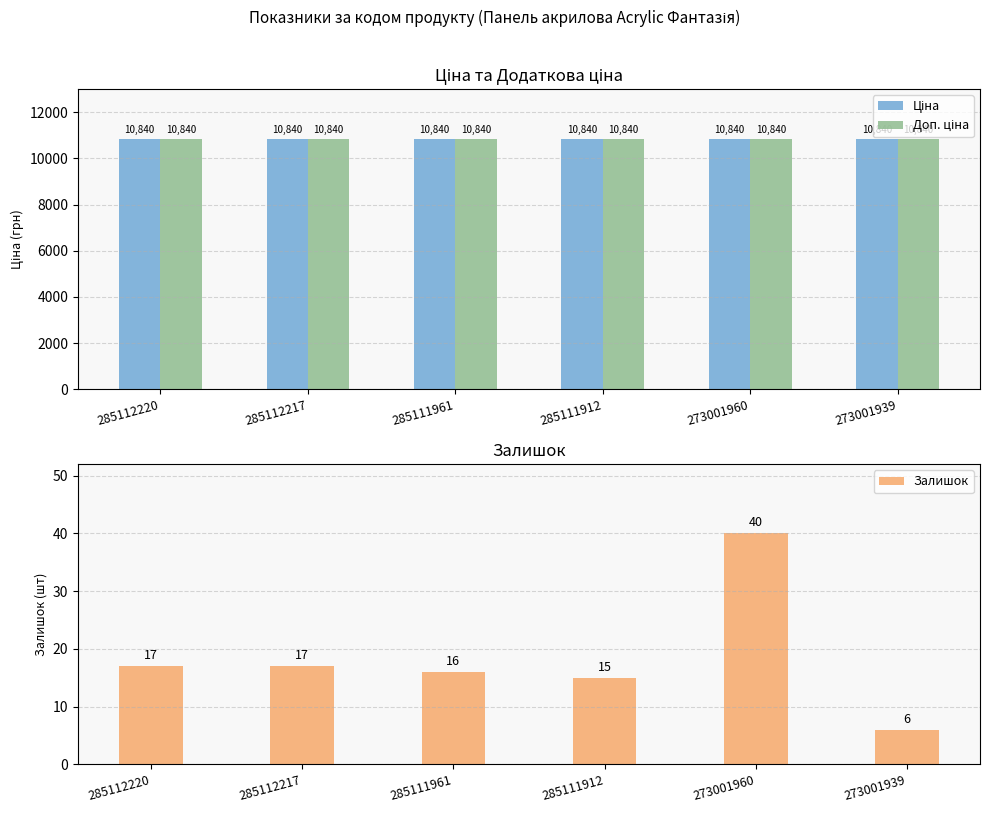

Rank the categories by Ціна value from highest to lowest.

285112220, 285112217, 285111961, 285111912, 273001960, 273001939